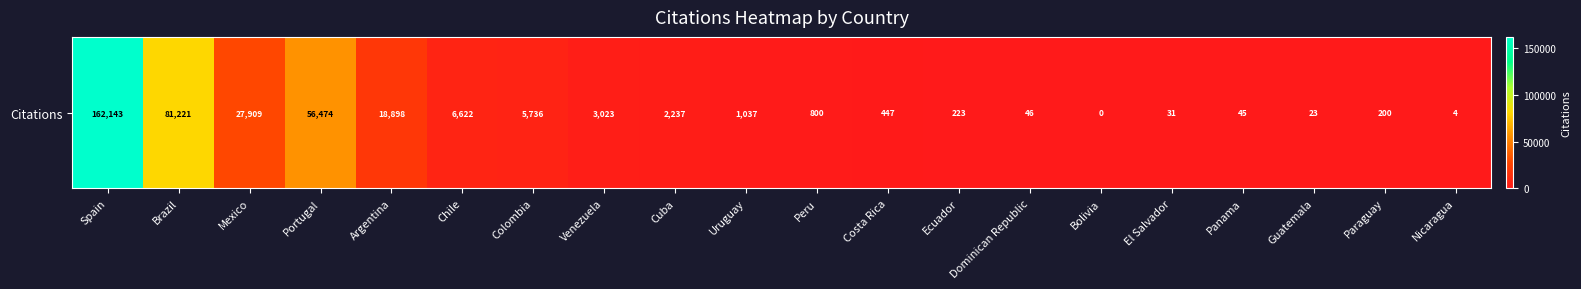

Reading right to left, what are all the values shown in this chart?

4	200	23	45	31	0	46	223	447	800	1037	2237	3023	5736	6622	18898	56474	27909	81221	162143